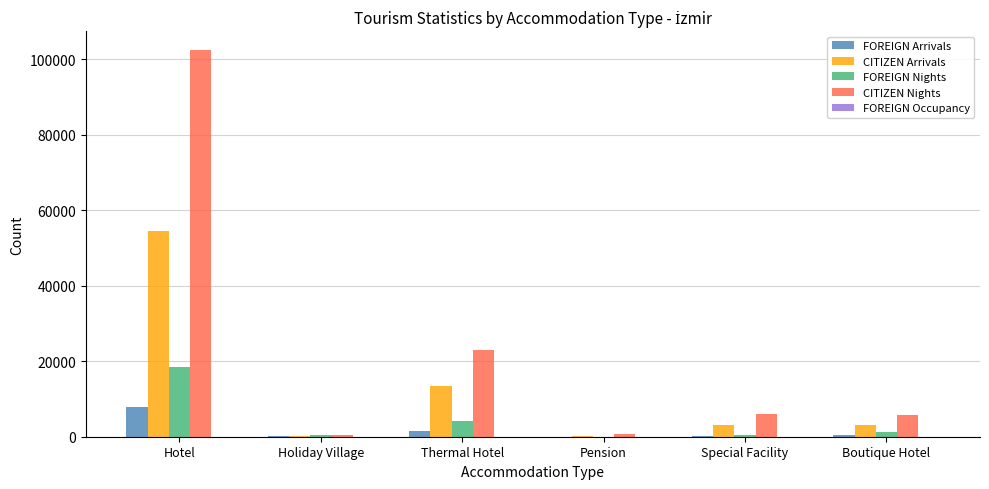

Which series has the largest total across all categories?

CITIZEN Nights